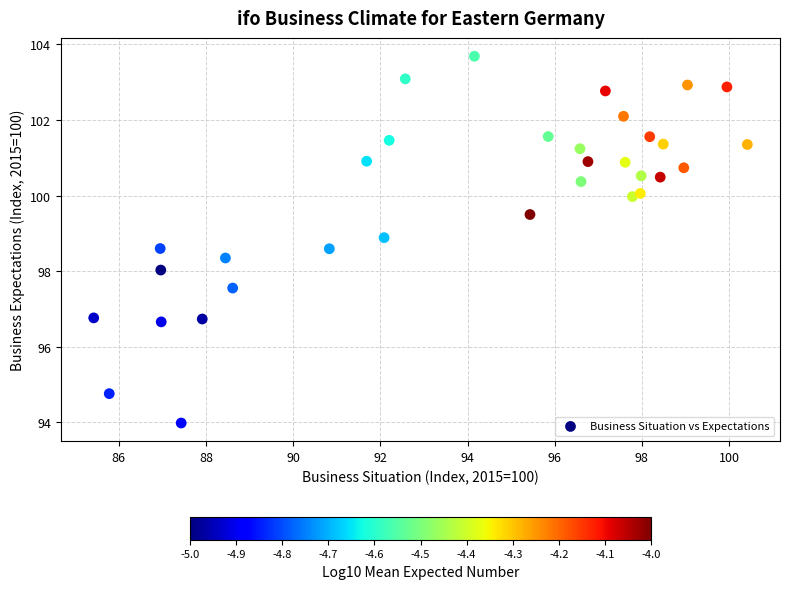

What is the range of X values (max minus min)?

15.0